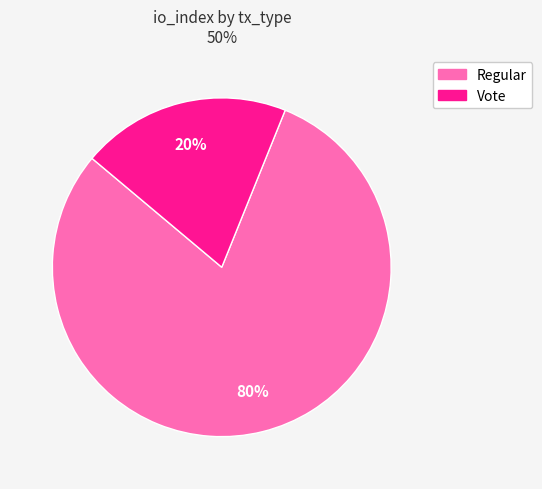

Do Vote and Regular together represent more than half of the pie?

Yes